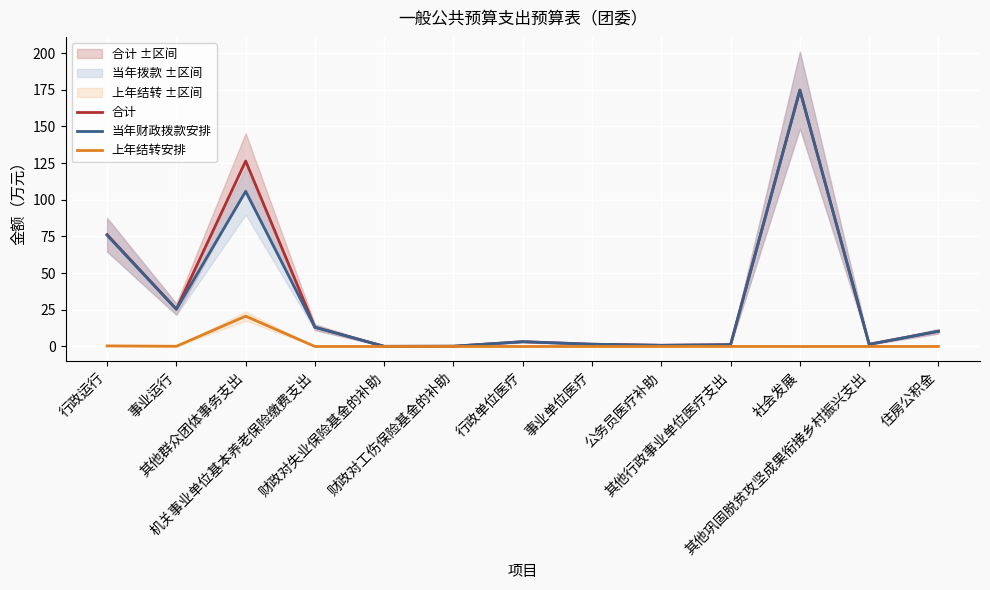

Which series has the largest range (max minus min)?

合计